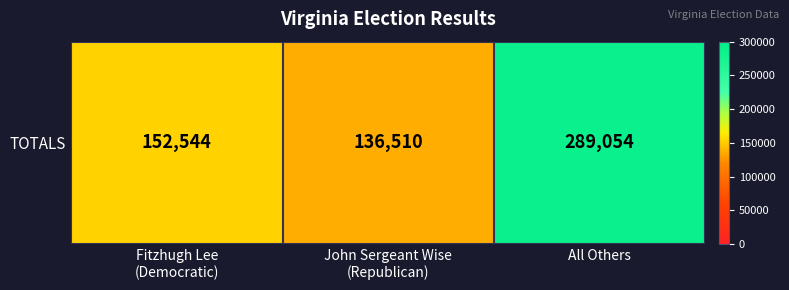

What is the sum of all values?

578108